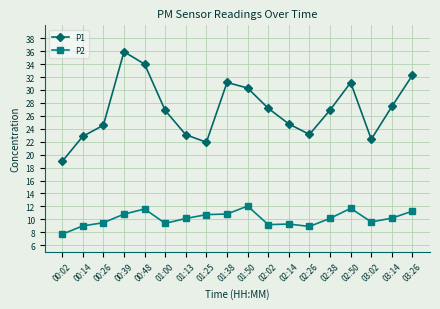

Is the value of P2 at 02:26 greater than the value of P1 at 00:39?

No